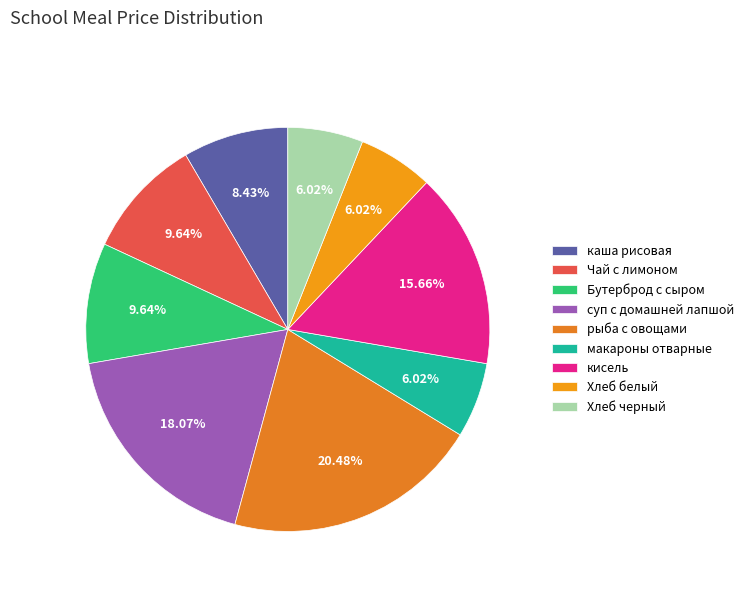

To the nearest percent, what percentage of the pie is Хлеб белый?

6%